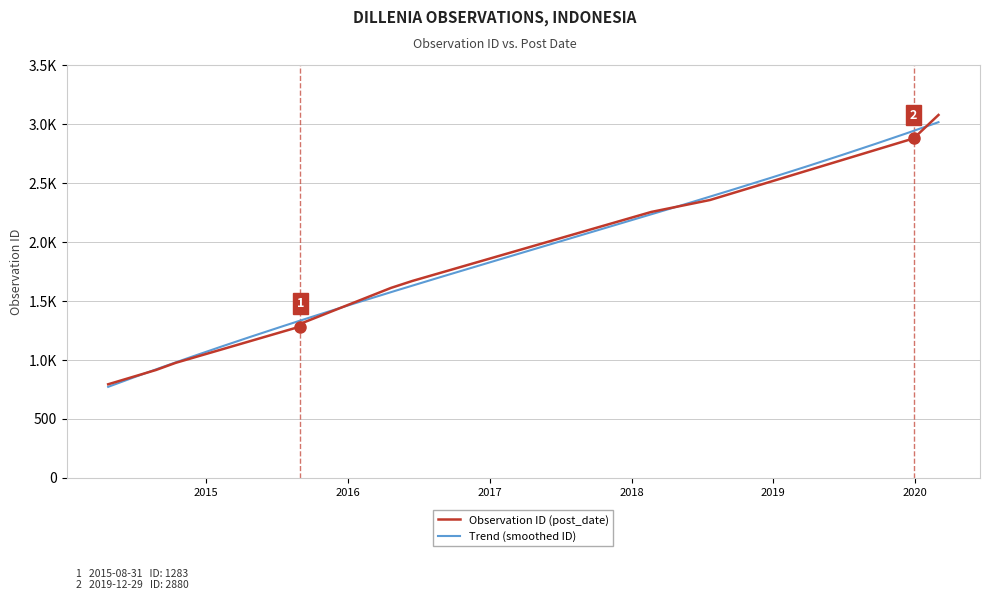

What is the average value?

1739